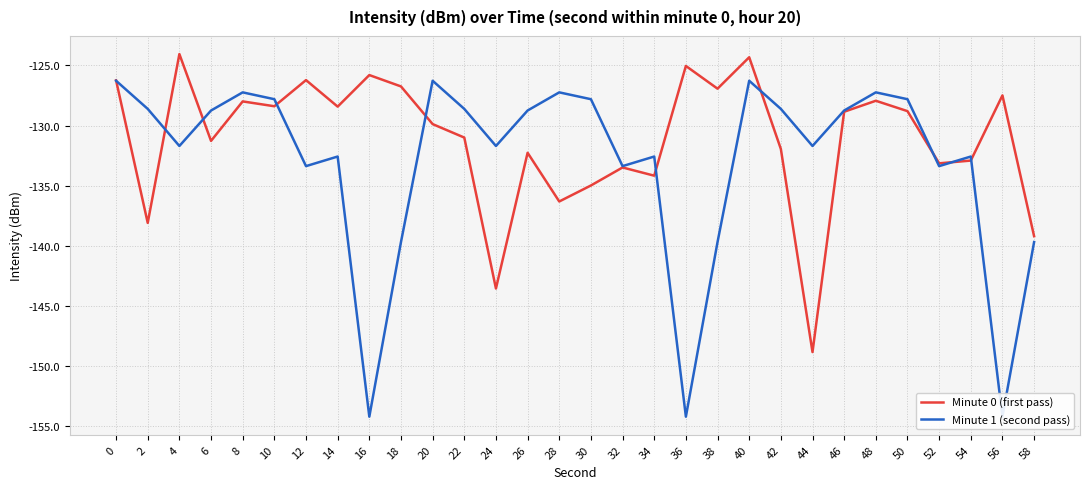

Does the chart have visible grid lines?

Yes